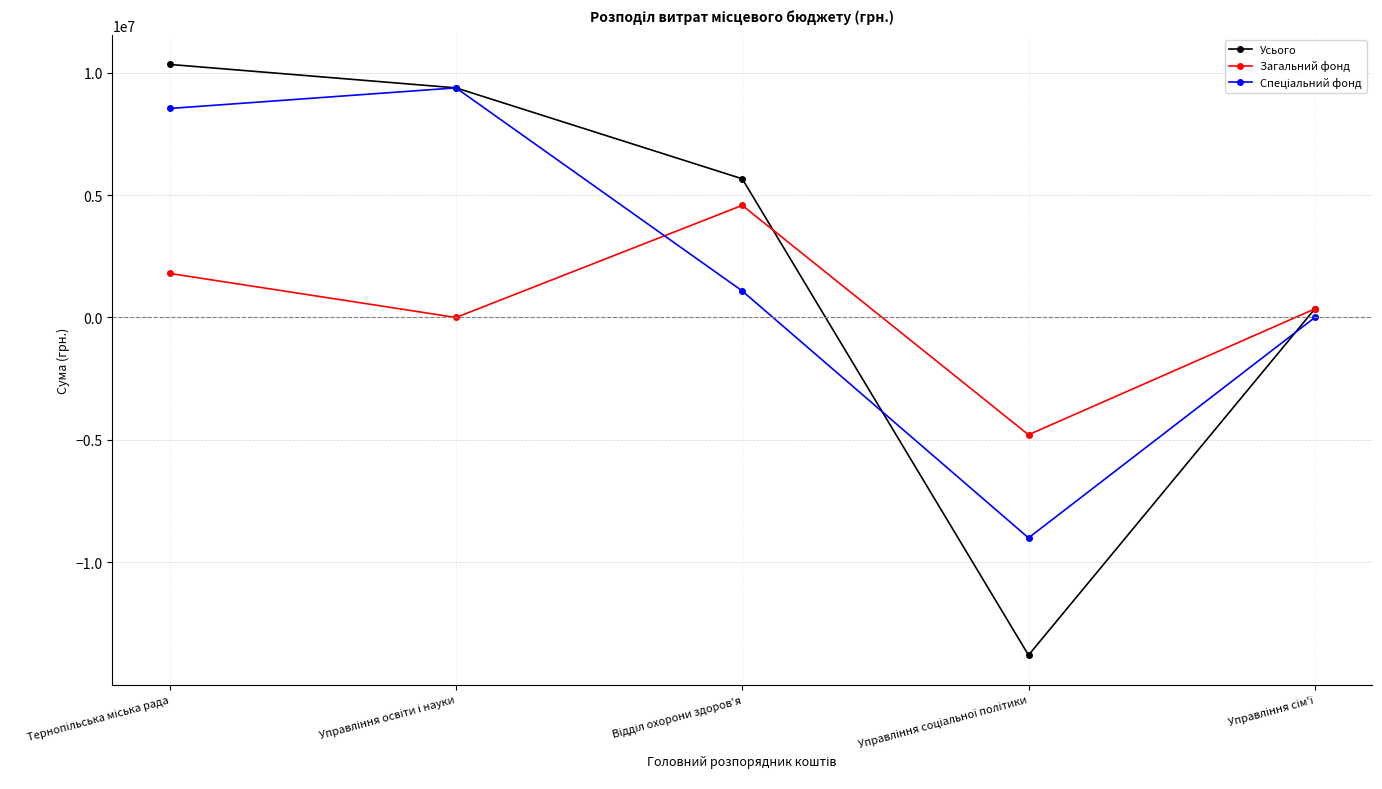

What is the greatest value displayed?

10334000